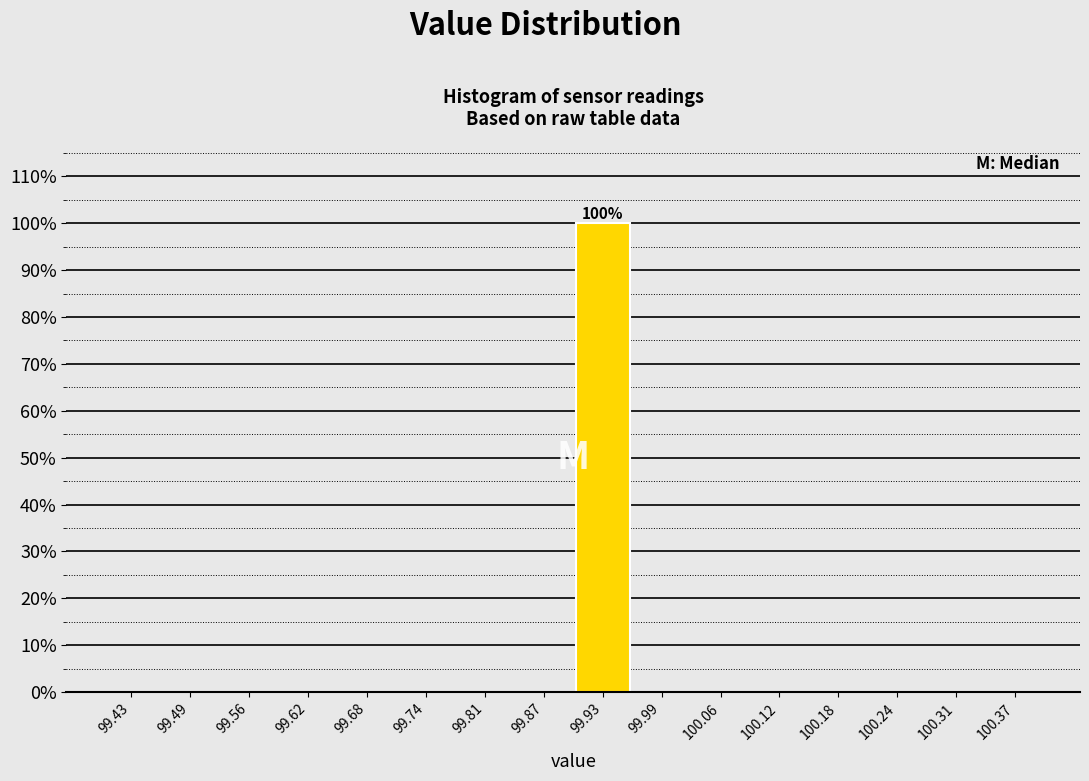

Over which range of the x-axis is the bar tallest?

99.90 to 99.96